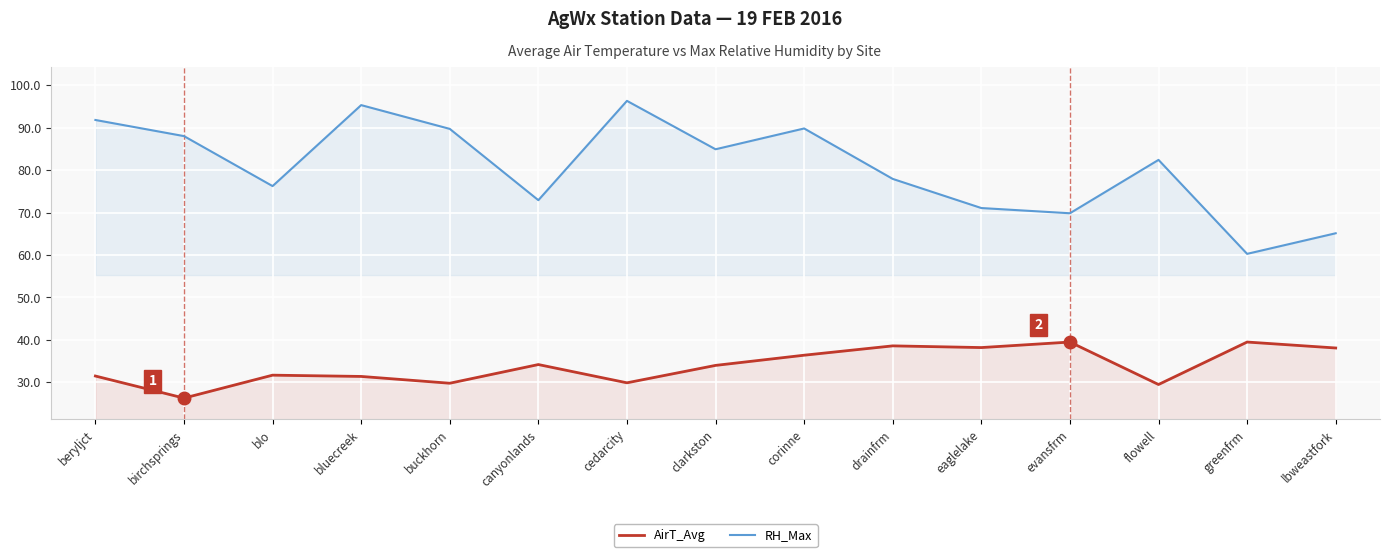

Which series has the largest range (max minus min)?

RH_Max